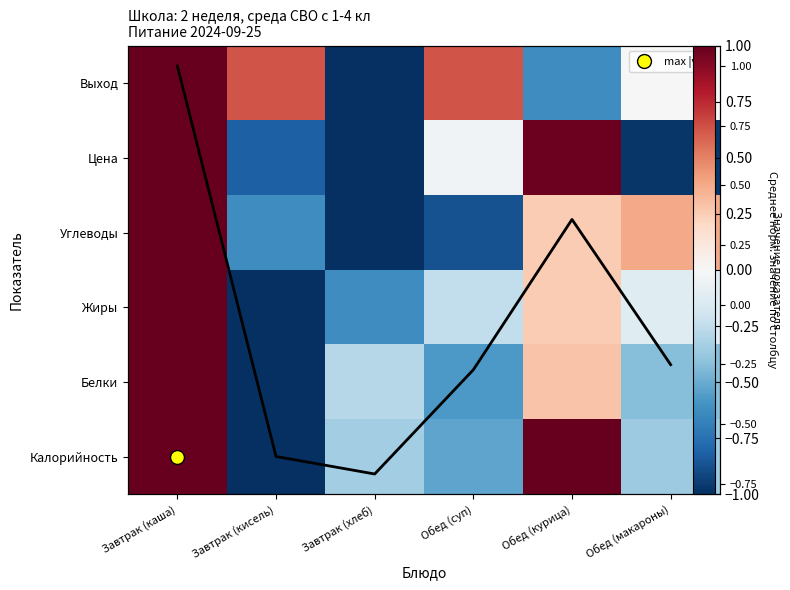

The Выход series shows -0.7 at Обед (макароны). True or false?

False